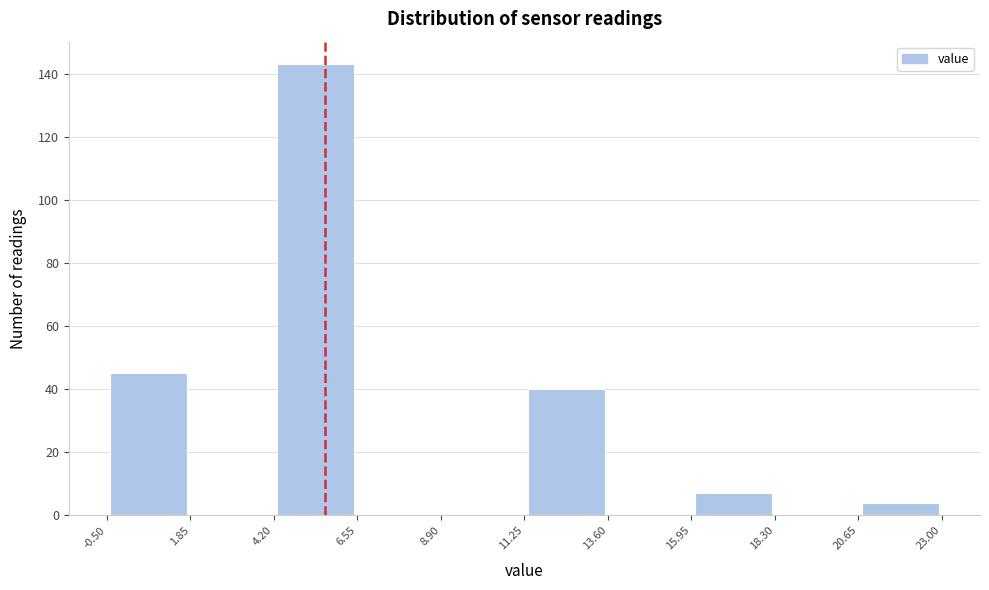

Reading left to right, transcribe this chart: for each bar, give the range it covers on the x-axis and its height. The values are not printed on the chart, so give them approximately, as read against the axis.

-0.50 to 1.85: 46
1.85 to 4.20: 0
4.20 to 6.55: 144
6.55 to 8.90: 0
8.90 to 11.25: 0
11.25 to 13.60: 40
13.60 to 15.95: 0
15.95 to 18.30: 8
18.30 to 20.65: 0
20.65 to 23.00: 4